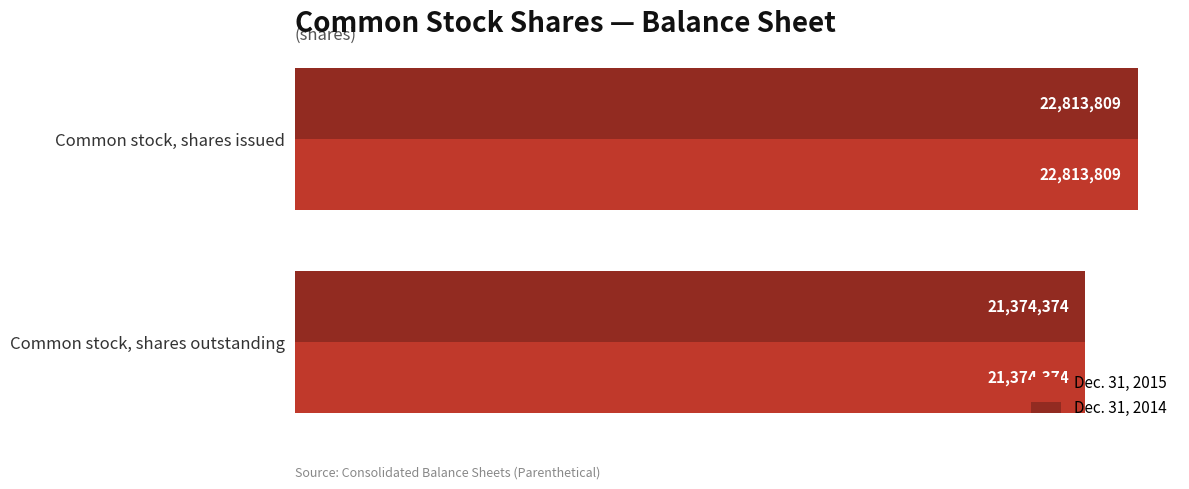

What is the value of the Dec. 31, 2014 bar at the 2nd from the left?

21374374